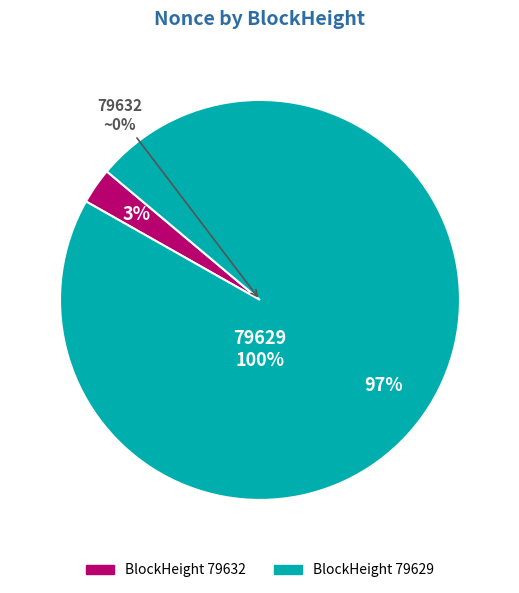

To the nearest percent, what percentage of the pie is 79629?

100%